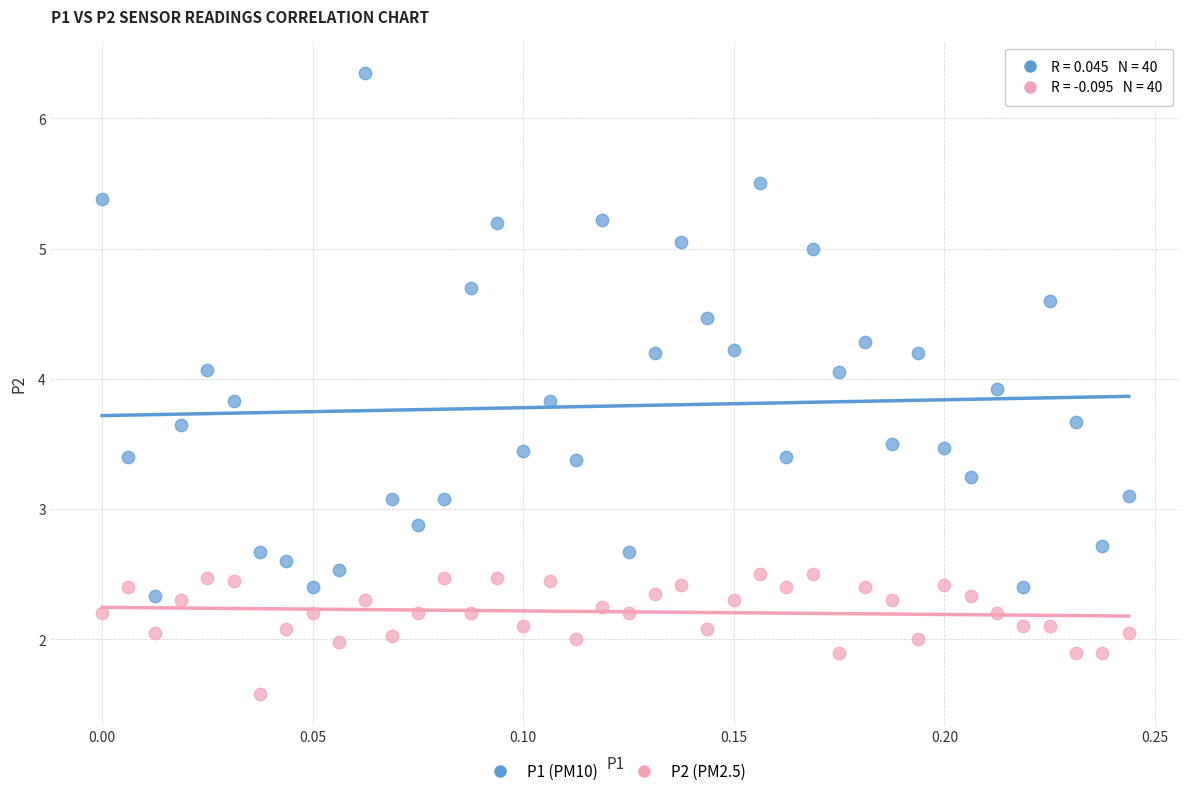

Which series reaches the maximum Y coordinate?

P1 (PM10)